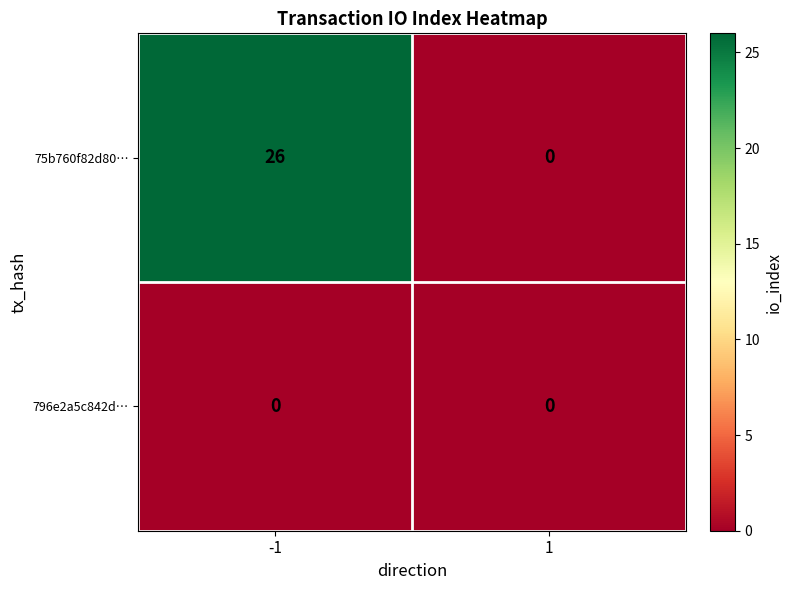

Reading left to right, what are all the values shown in this chart?

75b760f82d80…: -1=26	1=0
796e2a5c842d…: -1=0	1=0